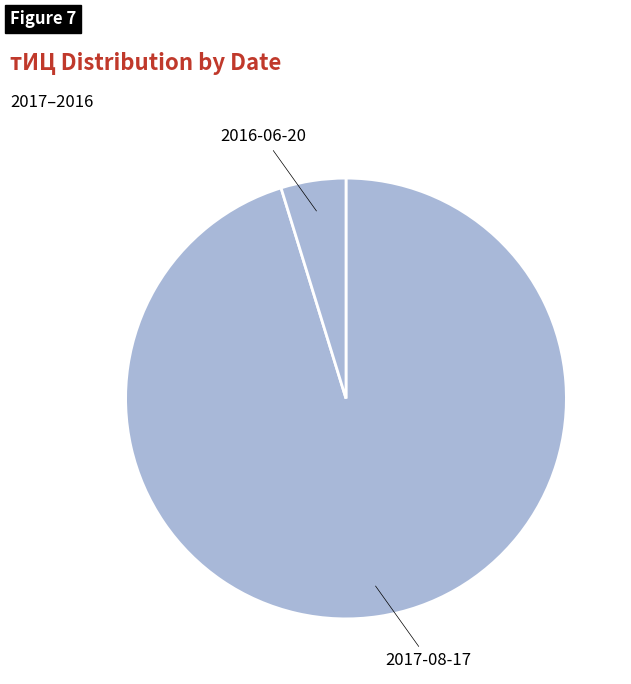

How many slices are in this pie chart?

2